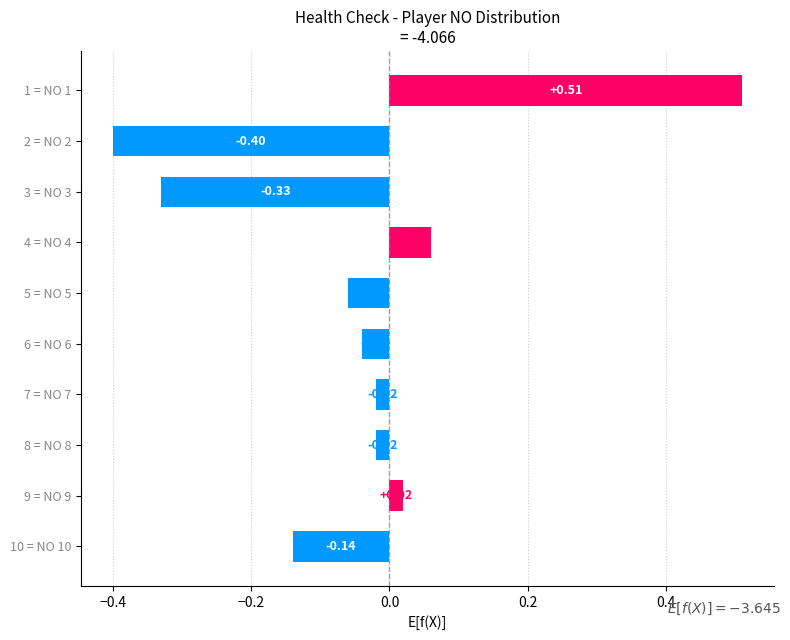

Which has a higher value, 1 = NO 1 or 8 = NO 8?

1 = NO 1